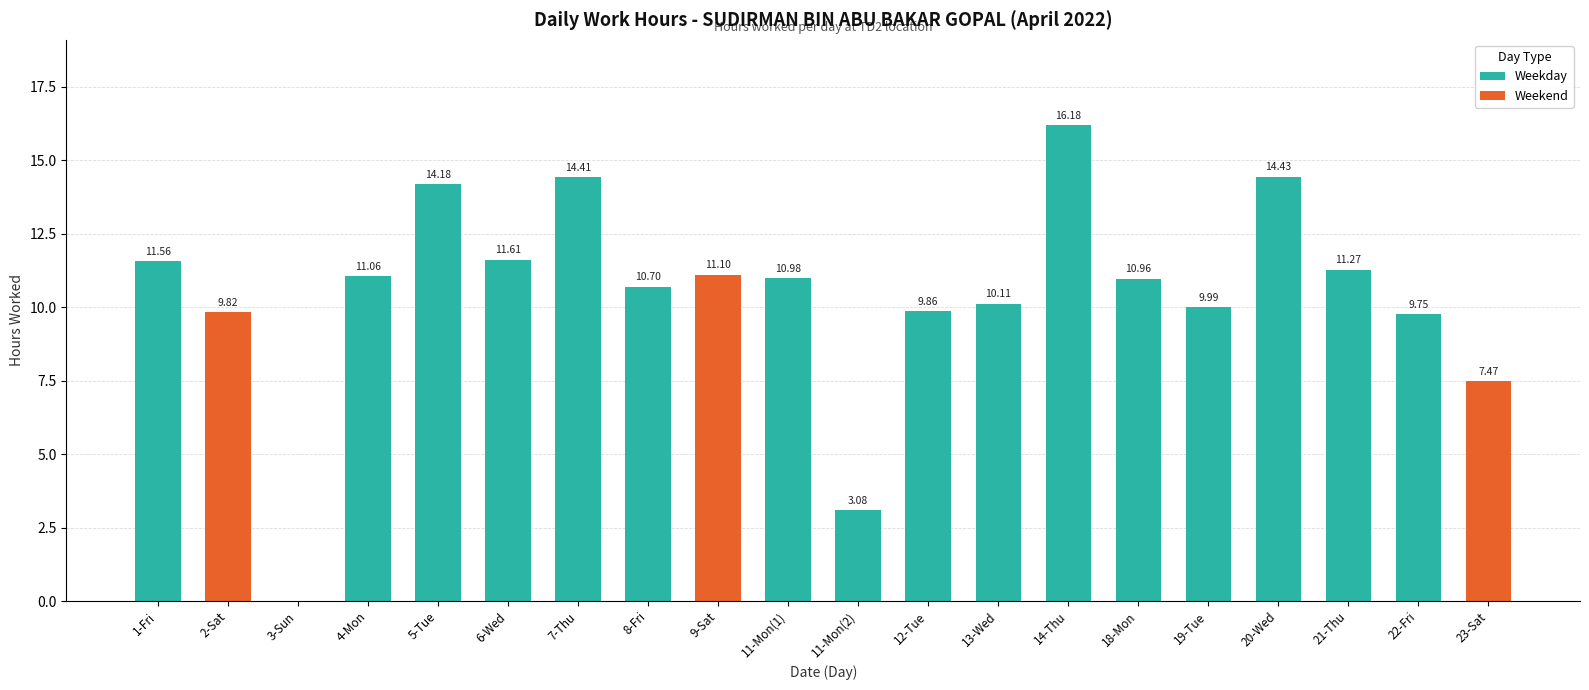

What is the ratio of the value at 21-Thu to the value at 5-Tue?

0.8